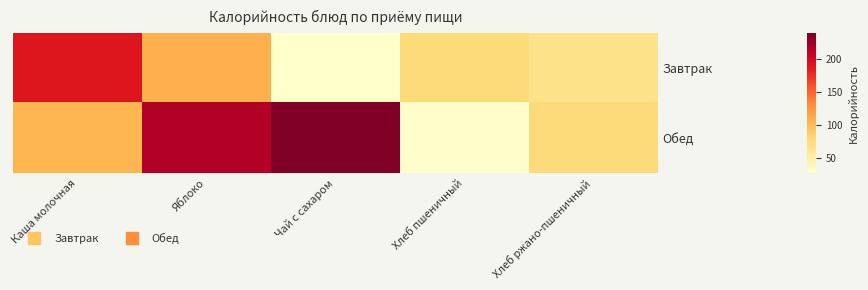

Reading left to right, transcribe all the data shown in this chart.

Завтрак: Каша молочная=190	Яблоко=108	Чай с сахаром=27	Хлеб пшеничный=77	Хлеб ржано-пшеничный=68
Обед: Каша молочная=104	Яблоко=216	Чай с сахаром=239	Хлеб пшеничный=28	Хлеб ржано-пшеничный=77